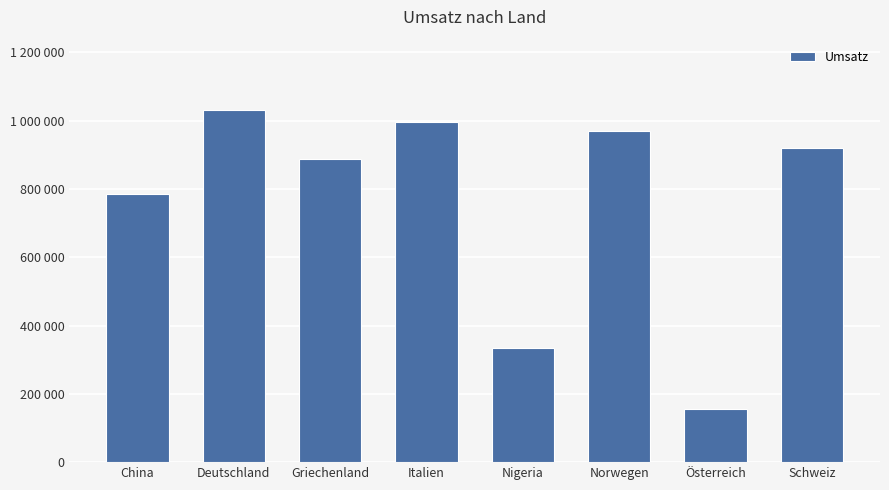

True or false: the data shows 206733 at Norwegen.

False